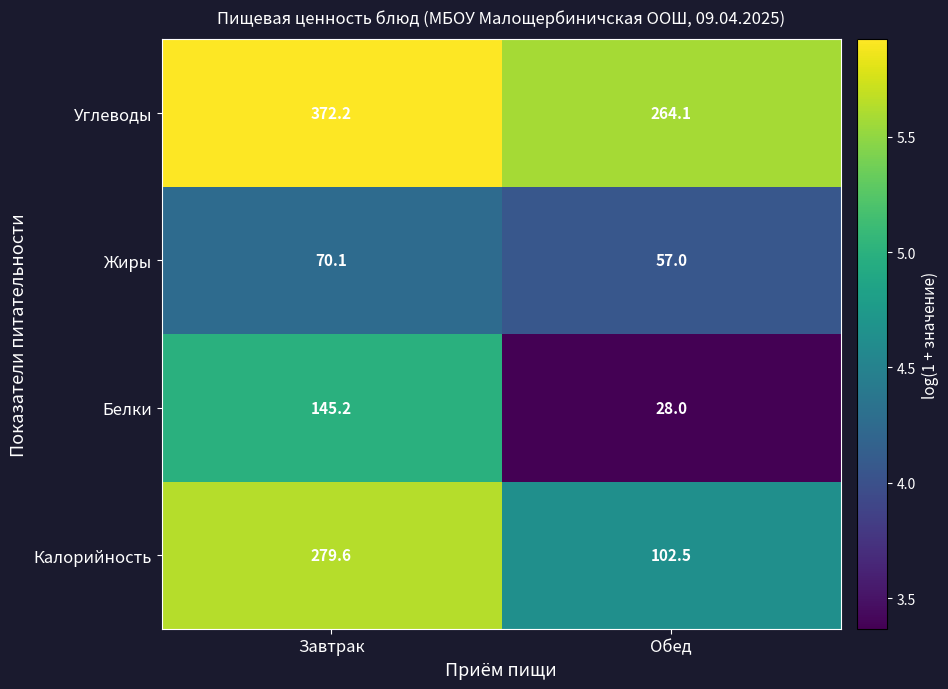

At which category is the sum across all series the highest?

Завтрак